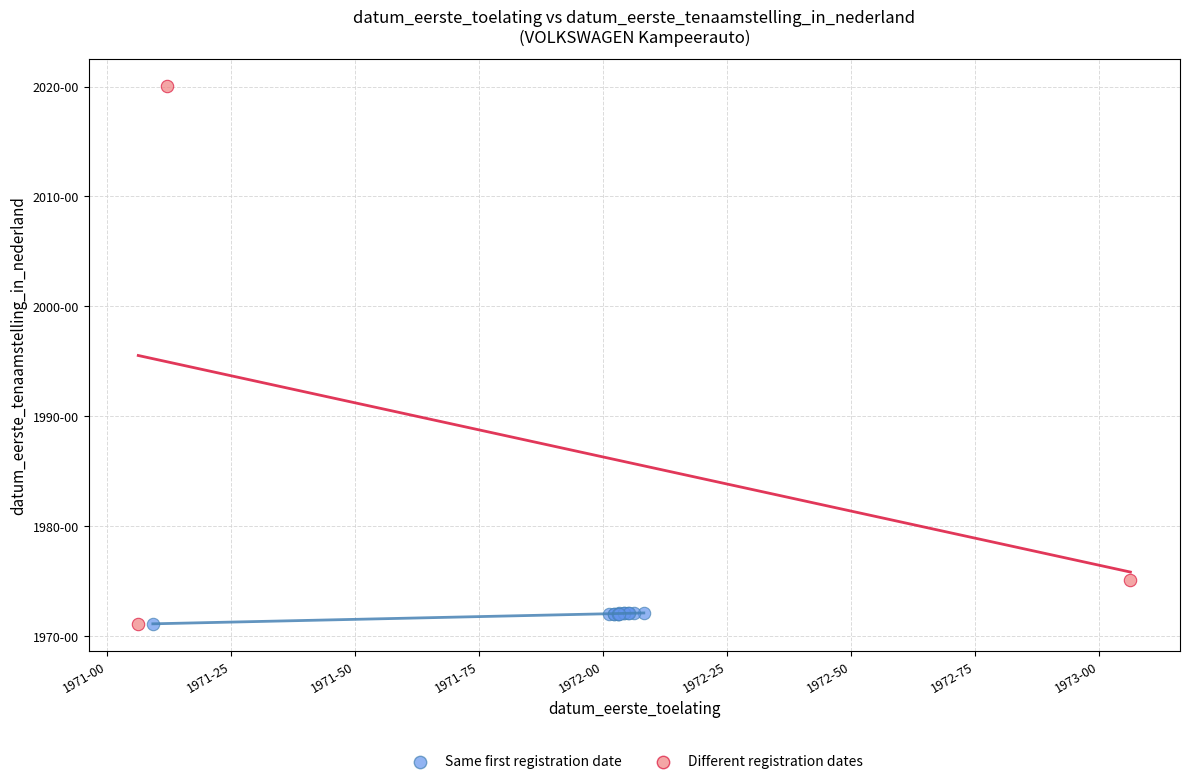

Which series has the widest spread of Y values?

Different registration dates